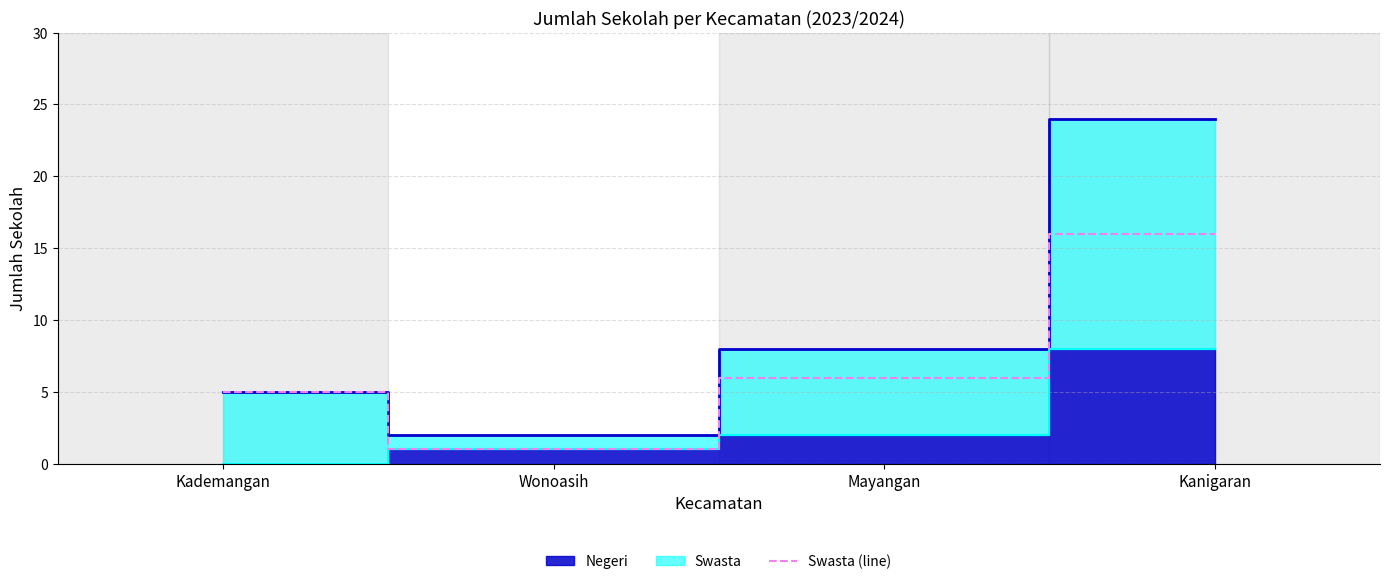

Which category has the lowest value across all series?

Wonoasih